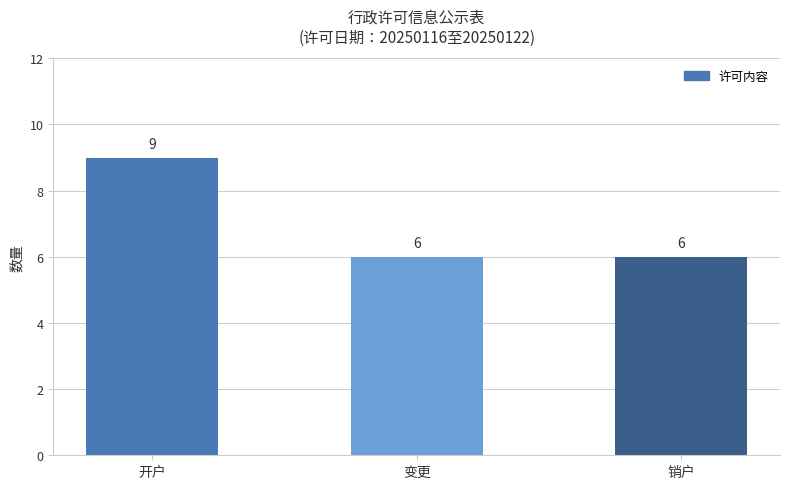

True or false: the data shows 3 at 销户.

False